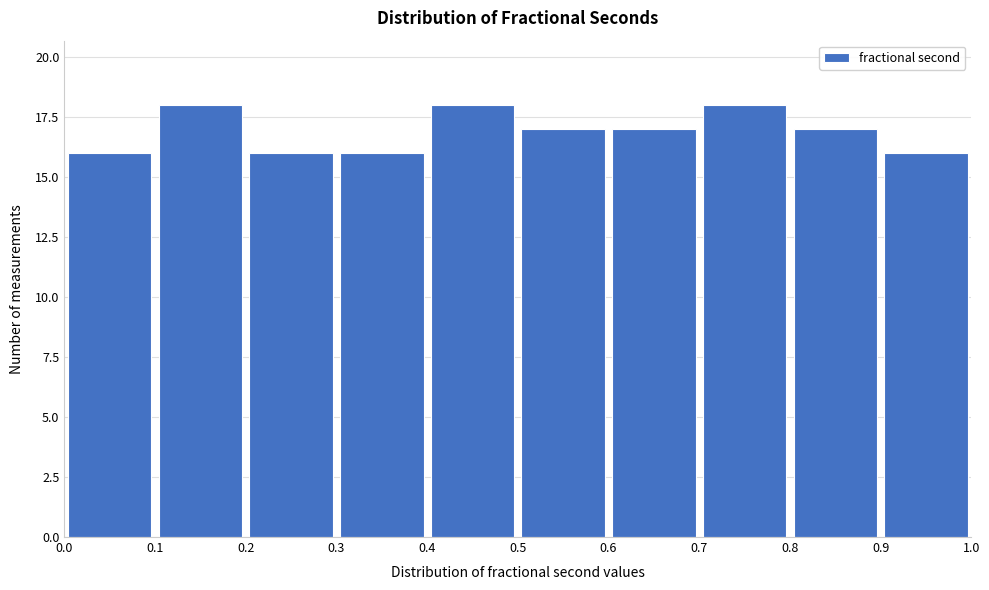

Reading left to right, transcribe this chart: for each bar, give the range it covers on the x-axis and its height. The values are not printed on the chart, so give them approximately, as read against the axis.

0.0 to 0.1: 16
0.1 to 0.2: 18
0.2 to 0.3: 16
0.3 to 0.4: 16
0.4 to 0.5: 18
0.5 to 0.6: 17
0.6 to 0.7: 17
0.7 to 0.8: 18
0.8 to 0.9: 17
0.9 to 1.0: 16